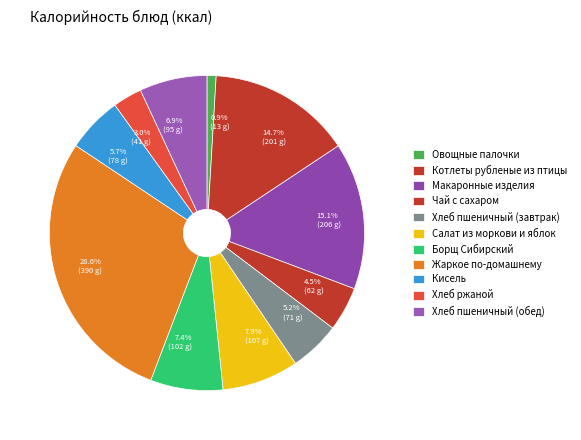

Is it true that Хлеб пшеничный (обед) is 1% of the pie?

False